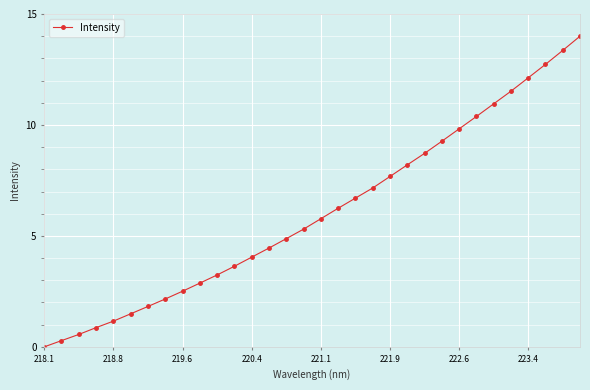

What is the value of the 19th point from the left?

6.7